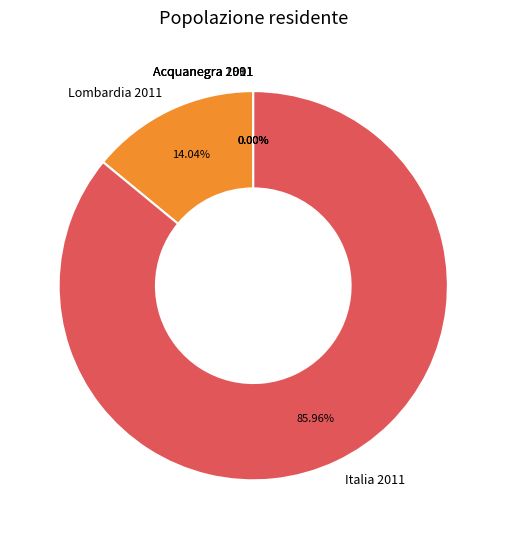

What percentage is the Lombardia 2011 slice, to the nearest percent?

14%